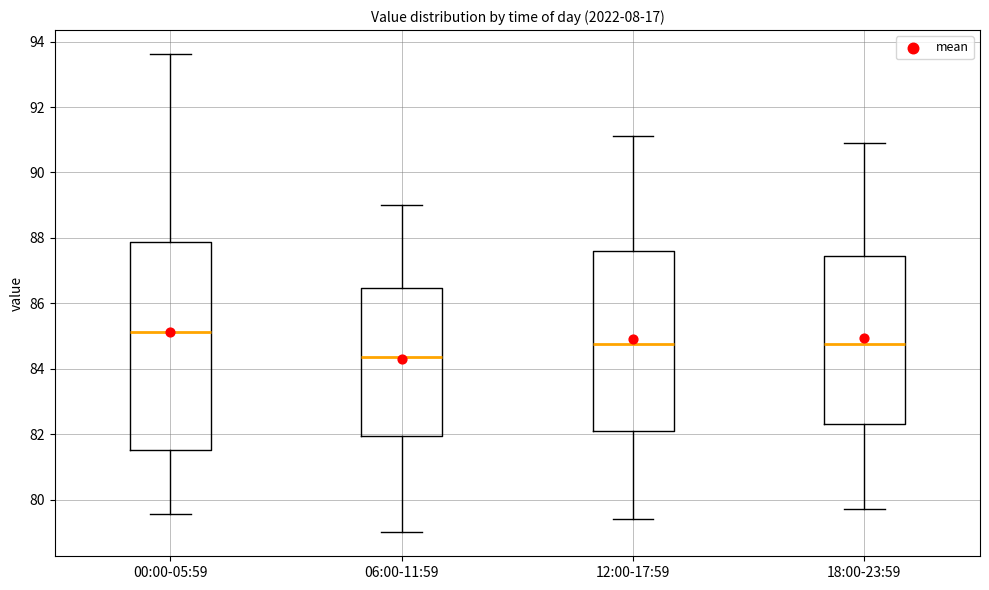

Where does the median line of the box for 00:00-05:59 sit on the y-axis? The values are not printed on the chart, so give them approximately, as read against the axis.

85.2